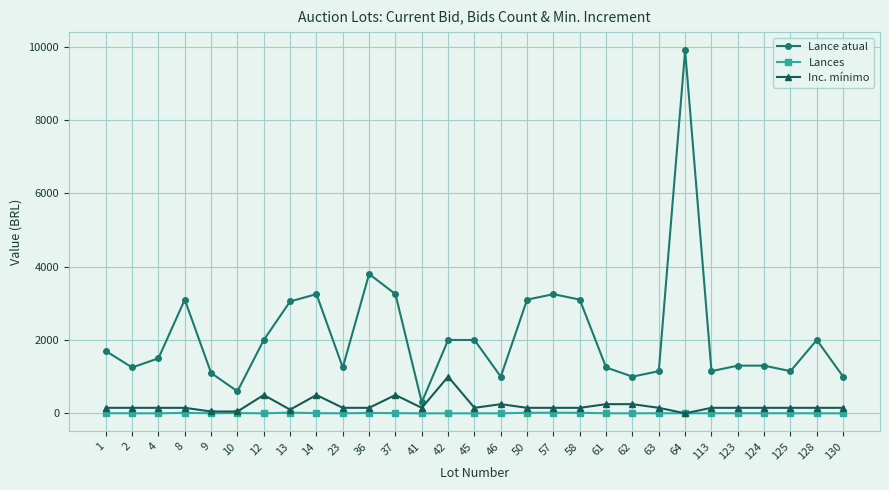

Which series has the widest spread of values?

Lance atual